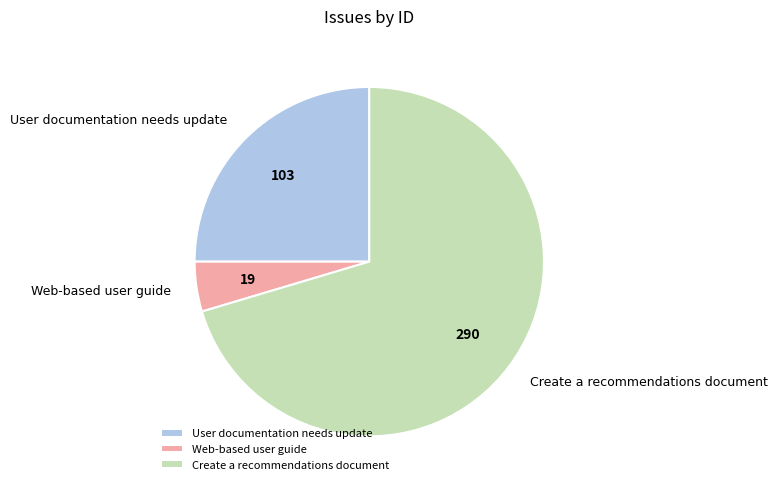

Rank the categories by value from highest to lowest.

Create a recommendations document, User documentation needs update, Web-based user guide